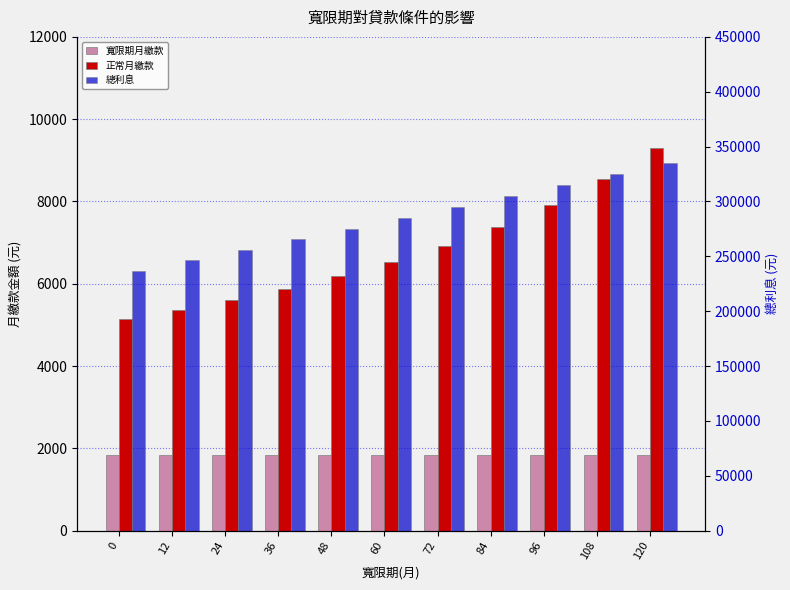

What are all the series names shown in the legend?

寬限期月繳款, 正常月繳款, 總利息